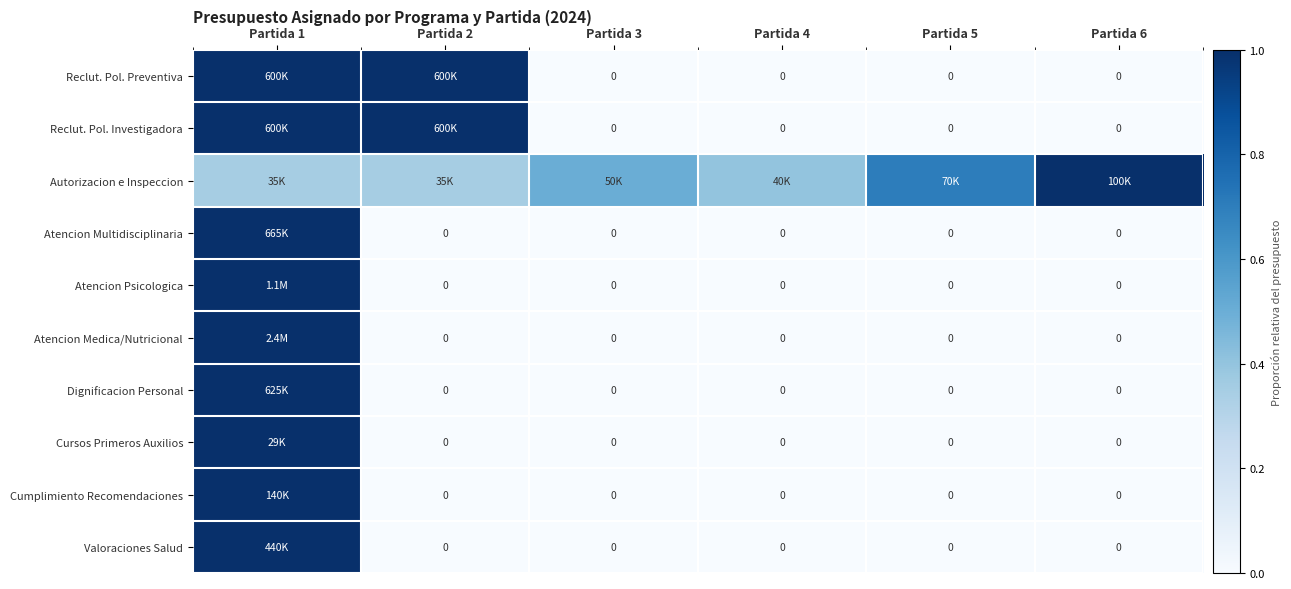

How many data points in Cursos Primeros Auxilios are above 0?

1